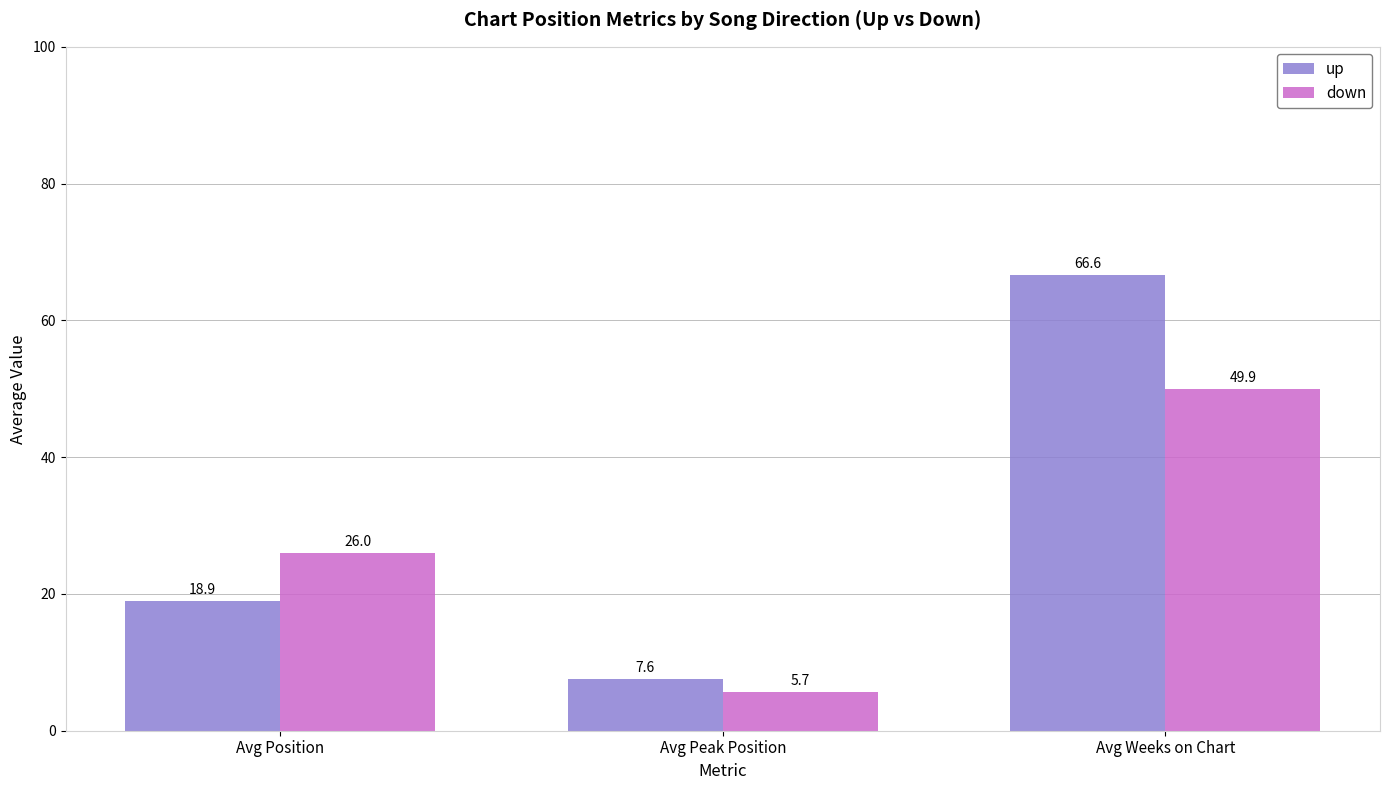

Rank the categories by up value from lowest to highest.

Avg Peak Position, Avg Position, Avg Weeks on Chart